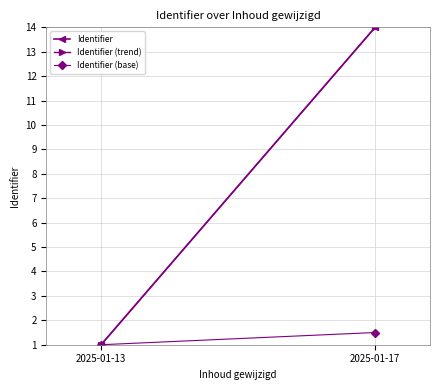

What is the smallest value displayed?

1.0